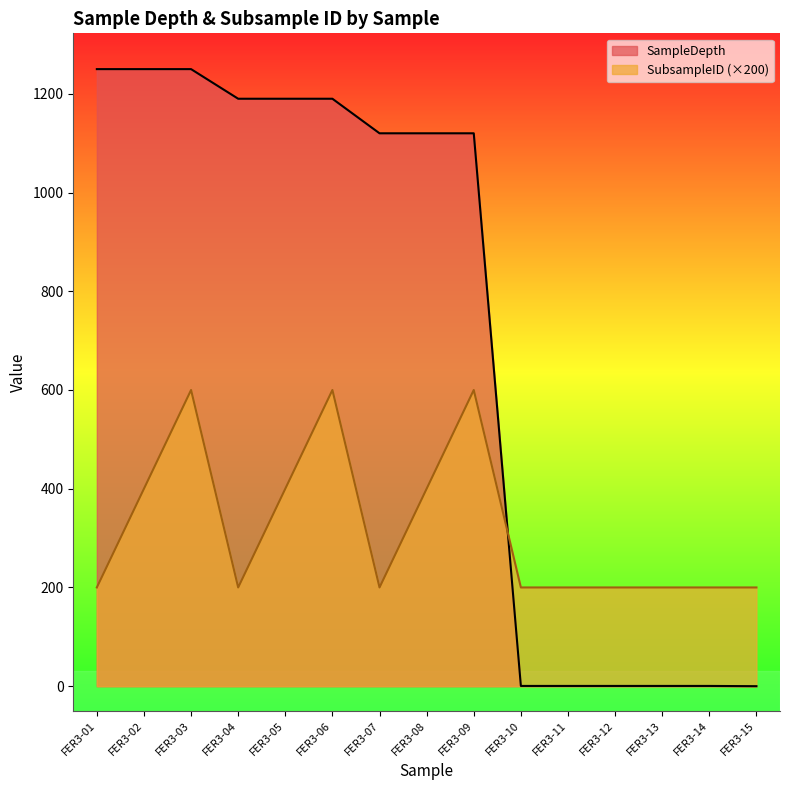

What are all the series names shown in the legend?

SampleDepth, SubsampleID (×200)